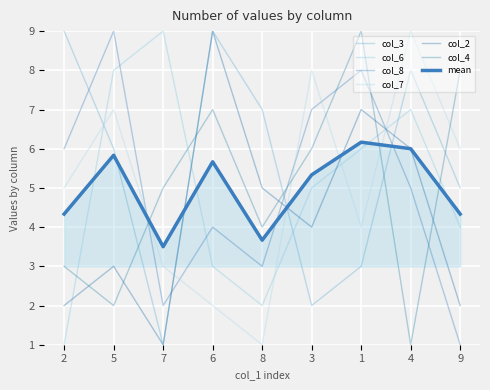

What is the difference between the second highest and minimum values in the col_6 series?

7.0